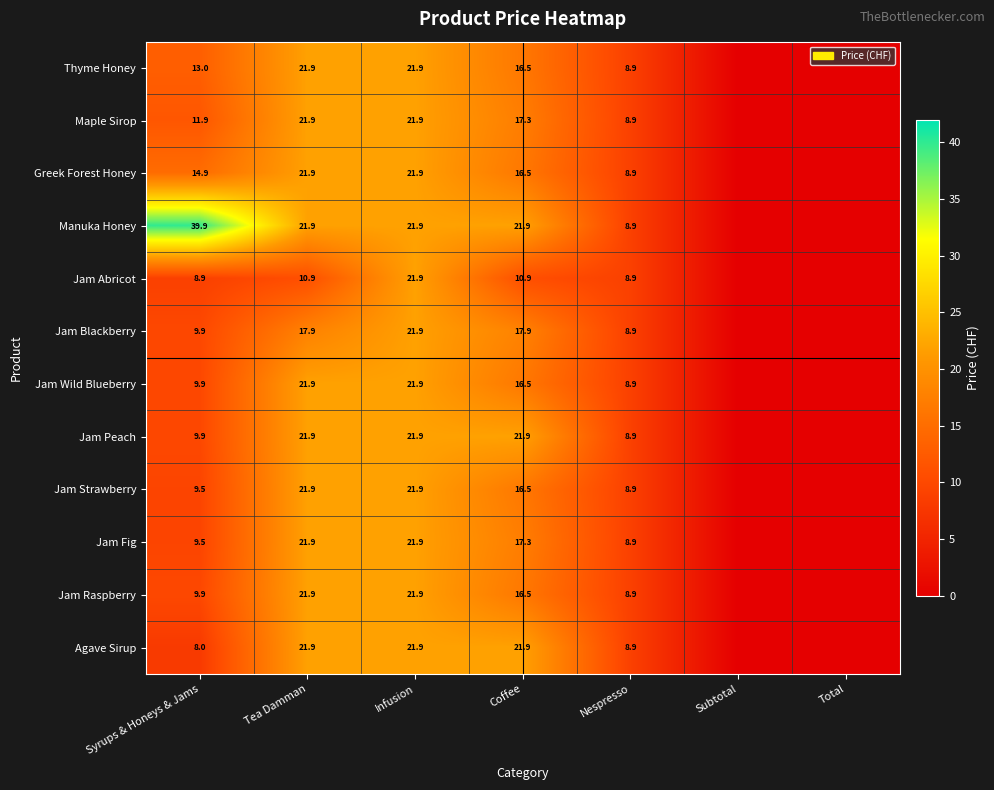

True or false: Jam Blackberry has a value of 8.9 at Nespresso.

True